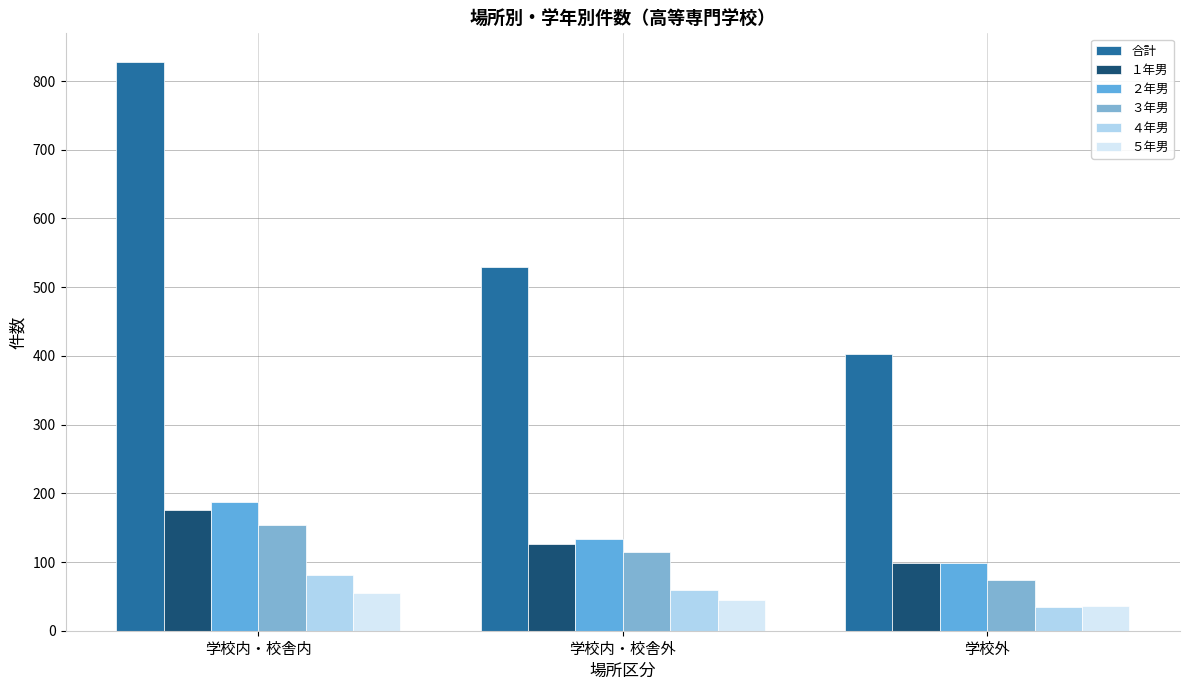

What position from the right is 学校内・校舎外?

2